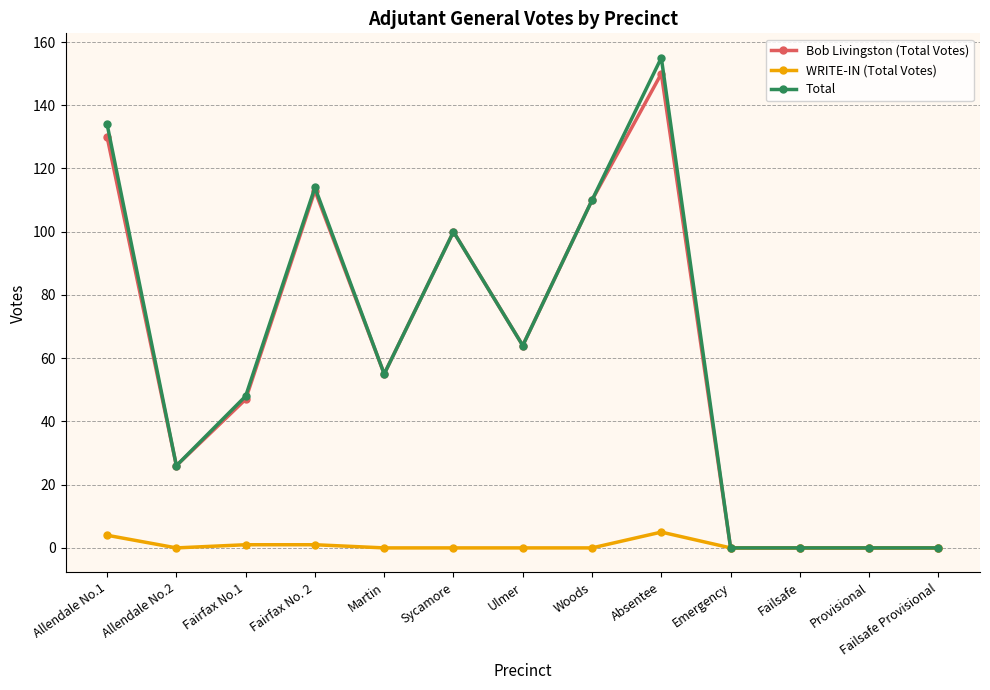

What are all the series names shown in the legend?

Bob Livingston (Total Votes), WRITE-IN (Total Votes), Total